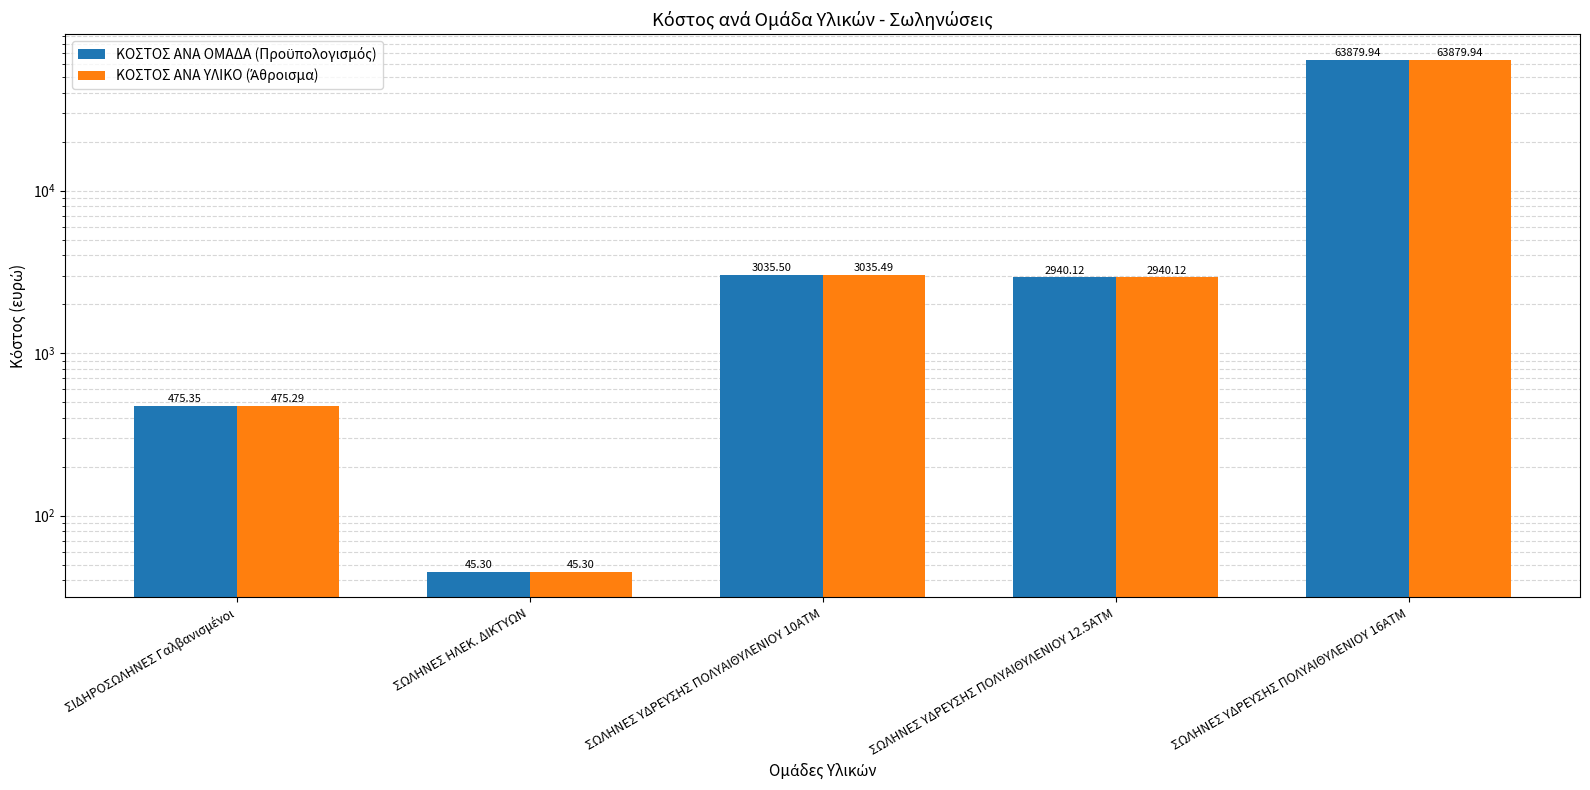

At which category is the sum across all series the highest?

ΣΩΛΗΝΕΣ ΥΔΡΕΥΣΗΣ ΠΟΛΥΑΙΘΥΛΕΝΙΟΥ 16ΑΤΜ